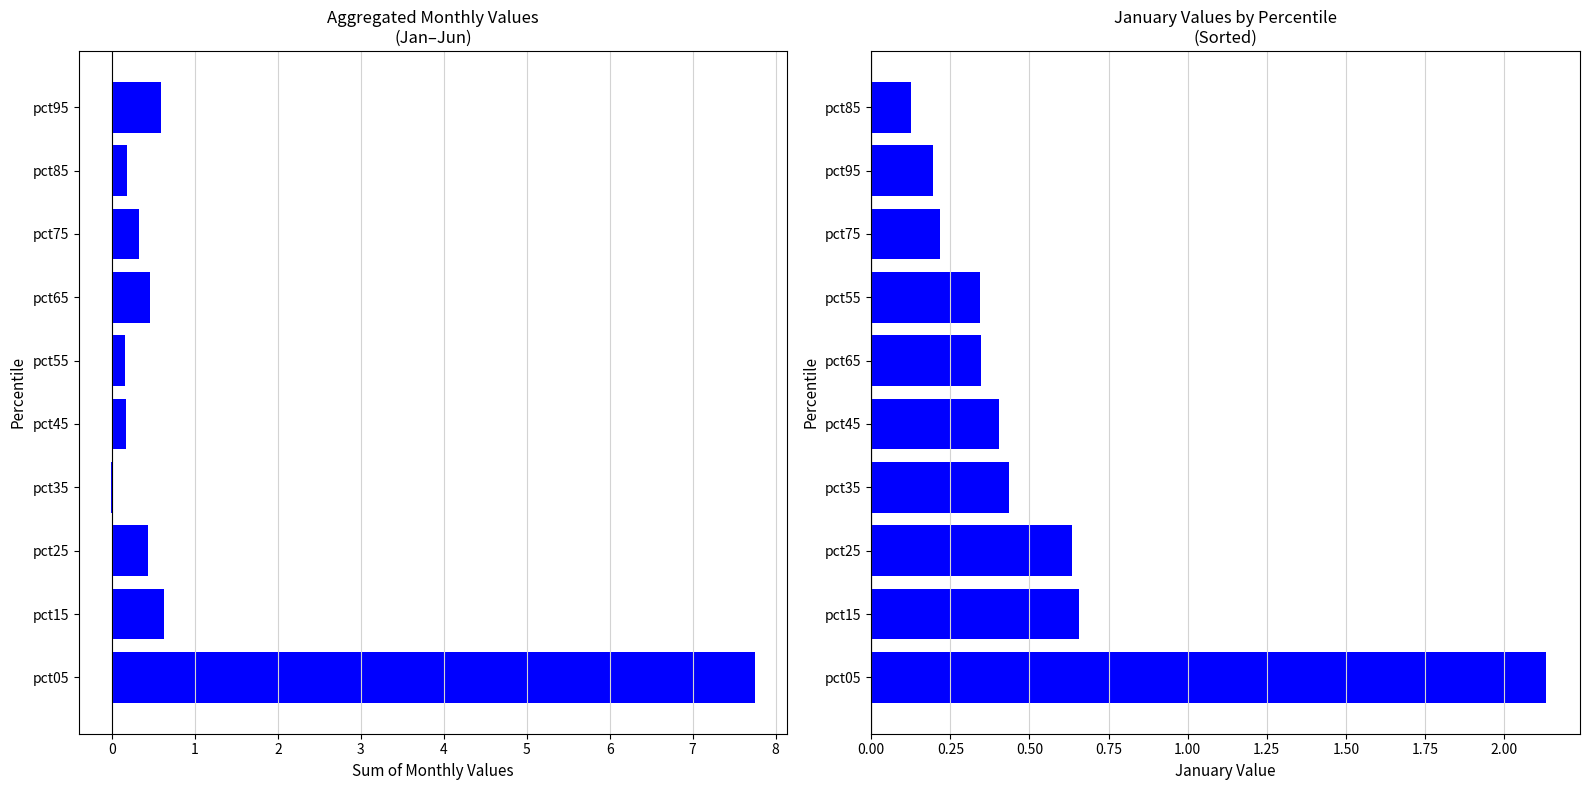

Count the number of categories in the chart.

10